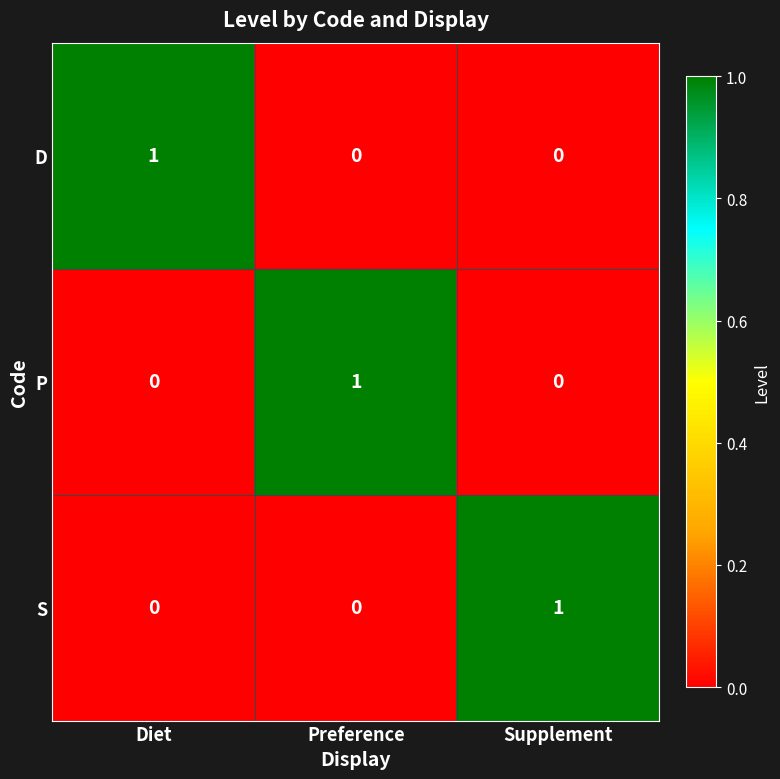

How many D values are between 0 and 1?

3